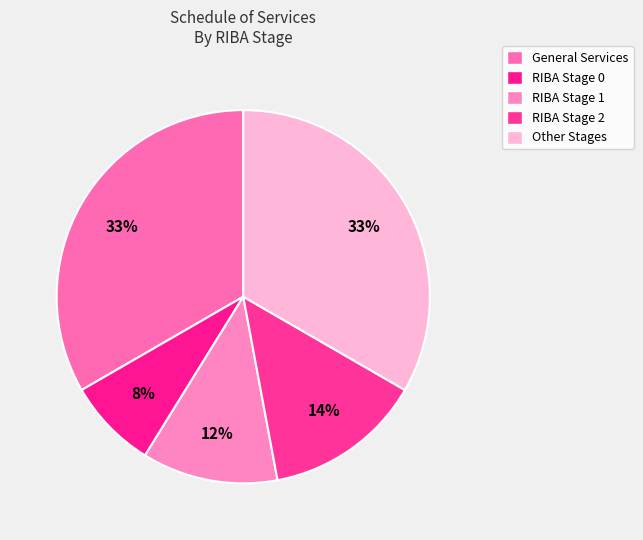

Rank the categories by value from highest to lowest.

General Services, Other Stages, RIBA Stage 2, RIBA Stage 1, RIBA Stage 0